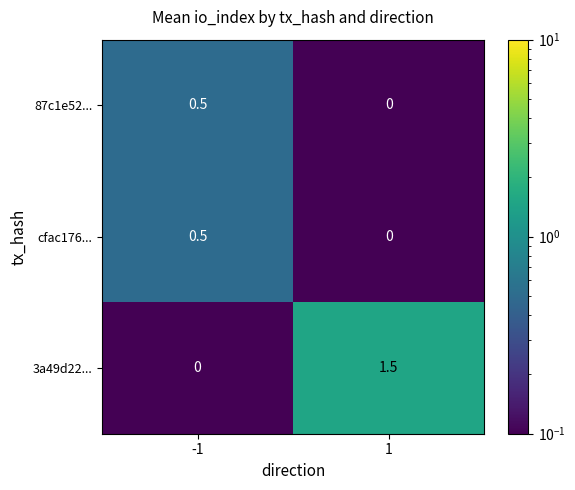

At how many categories does at least one series exceed 0?

2